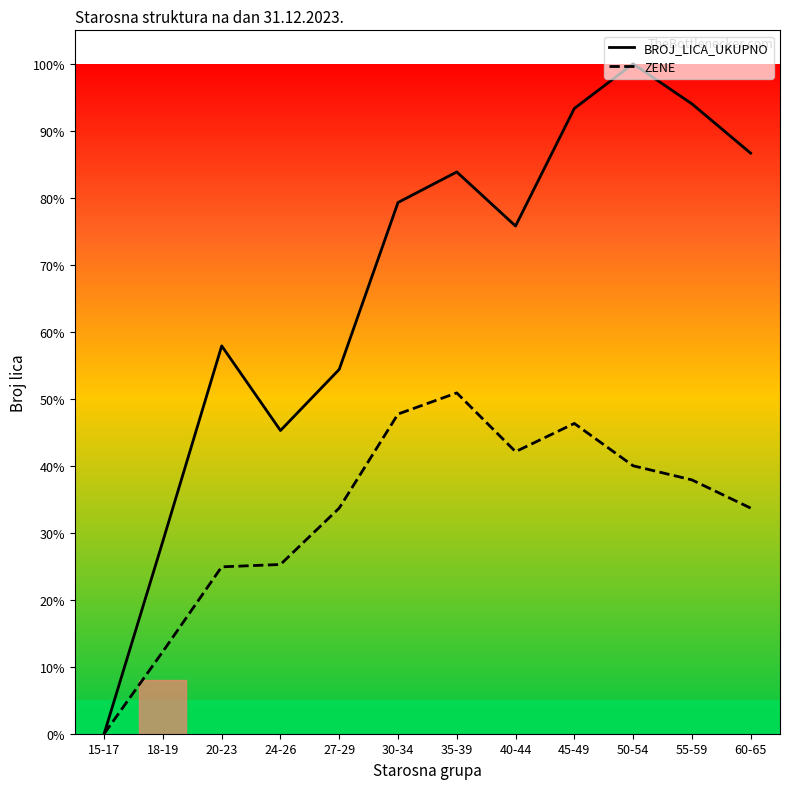

What is the maximum value for BROJ_LICA_UKUPNO?

100.0